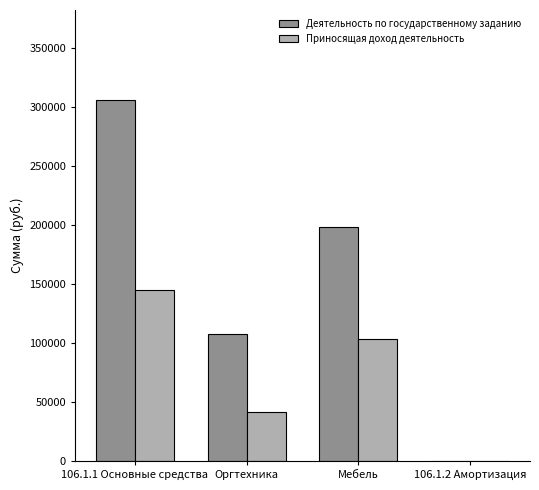

Is it true that Деятельность по государственному заданию equals 107170.5 at Оргтехника?

True